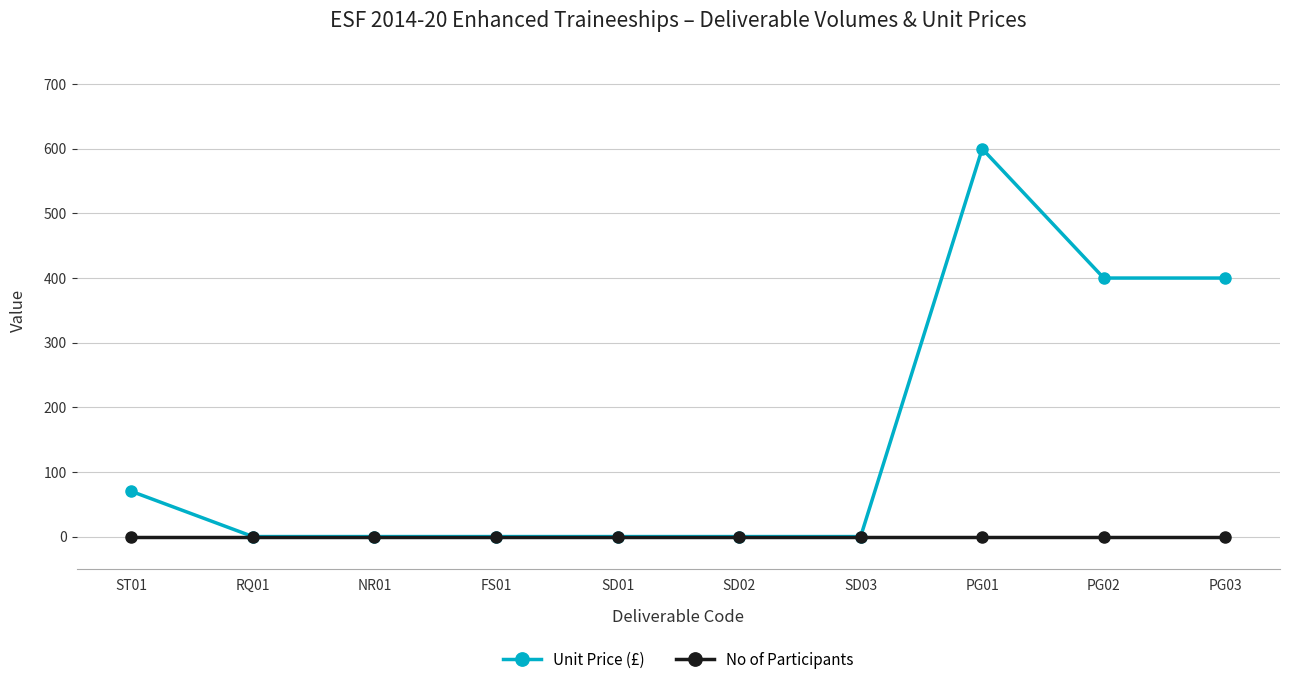

What position from the left is FS01?

4